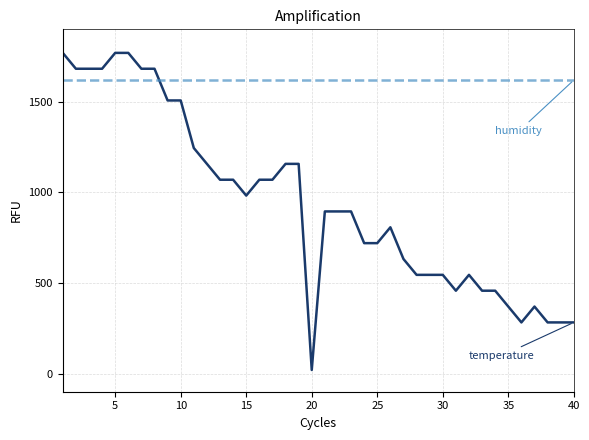

How many series are shown in this chart?

2